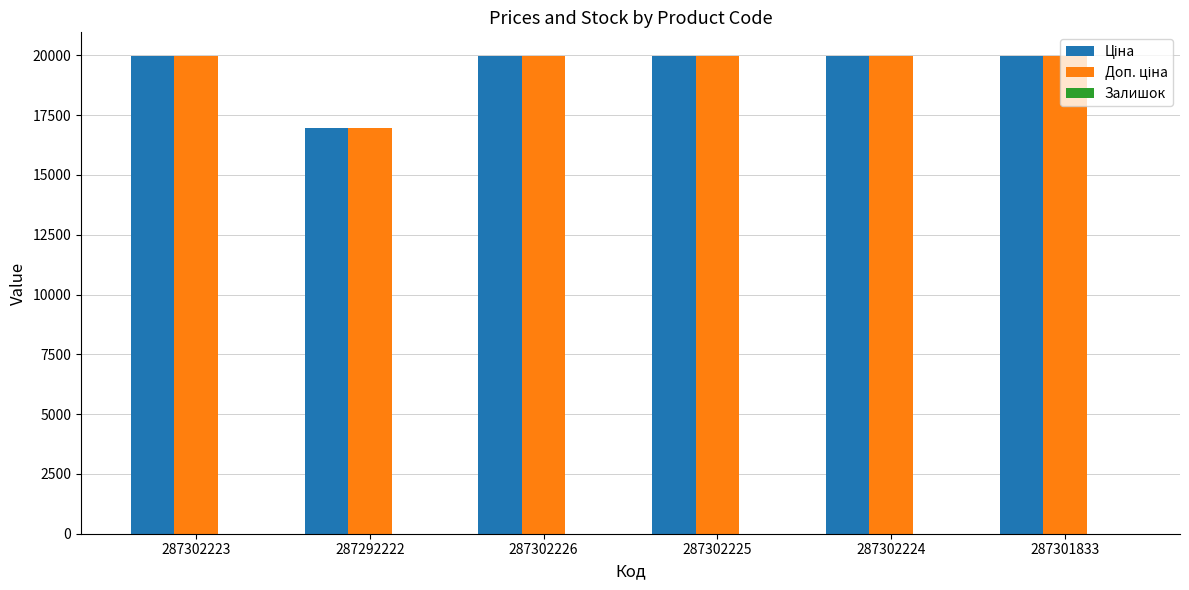

What is the minimum value for Ціна?

16976.3